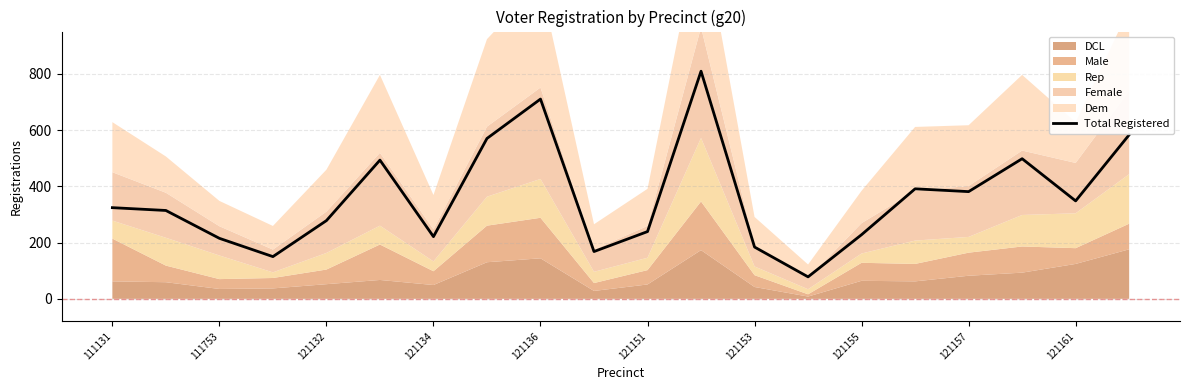

What is the minimum value for Total Registered?

78